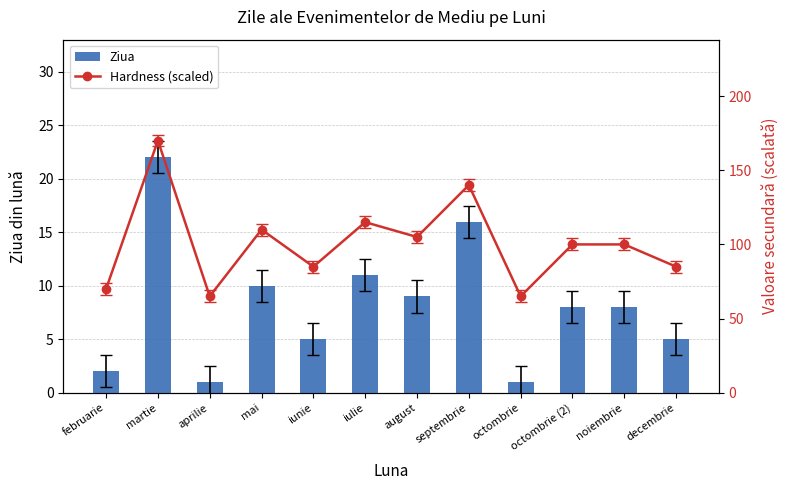

Which series changed the most between martie and aprilie?

Hardness (scaled)